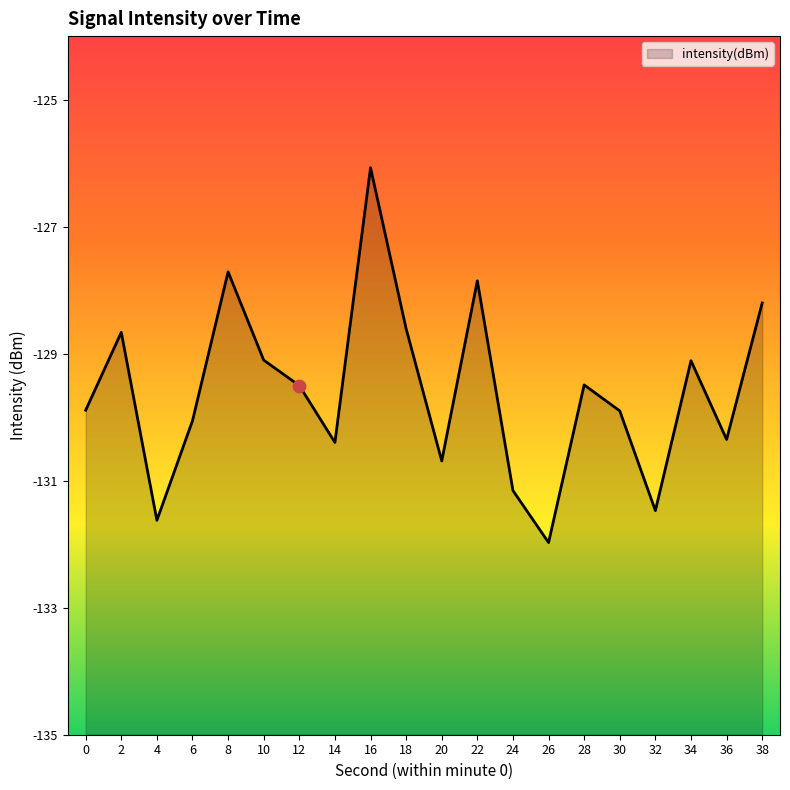

What is the change in value from 24 to 26?

-0.8